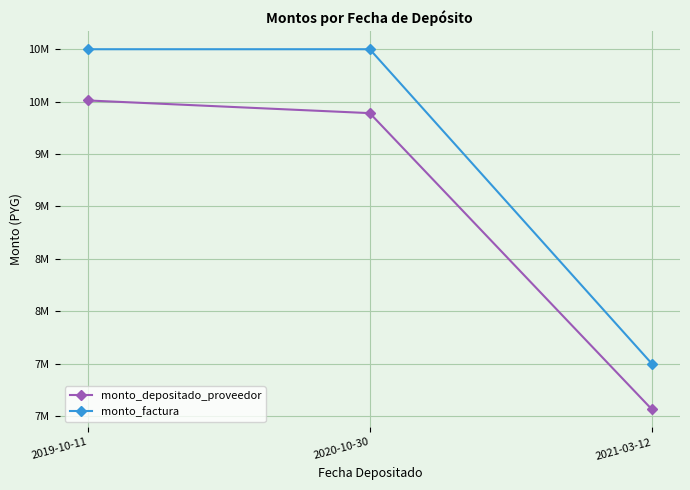

Where does the monto_depositado_proveedor series first go above 9890236?

2019-10-11